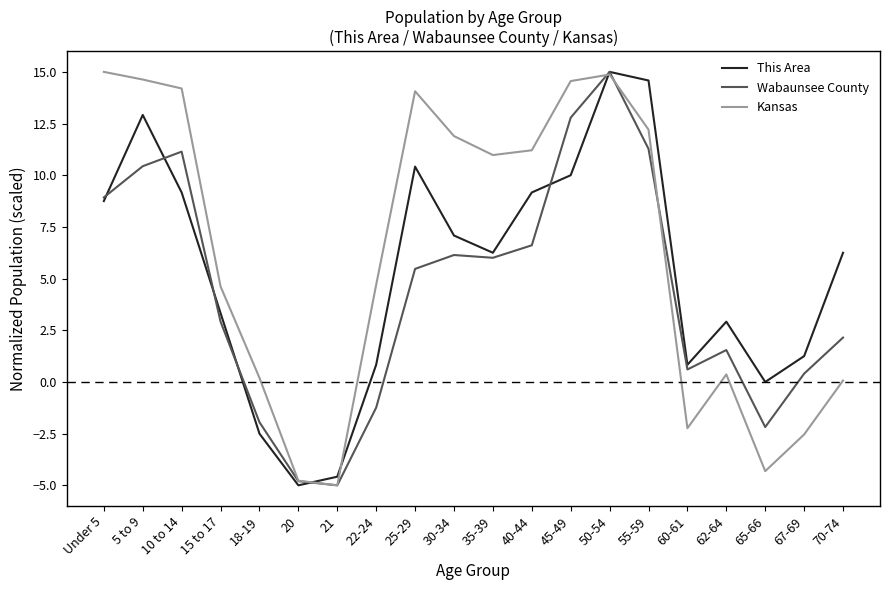

Is it true that Kansas equals -2.2 at 60-61?

True